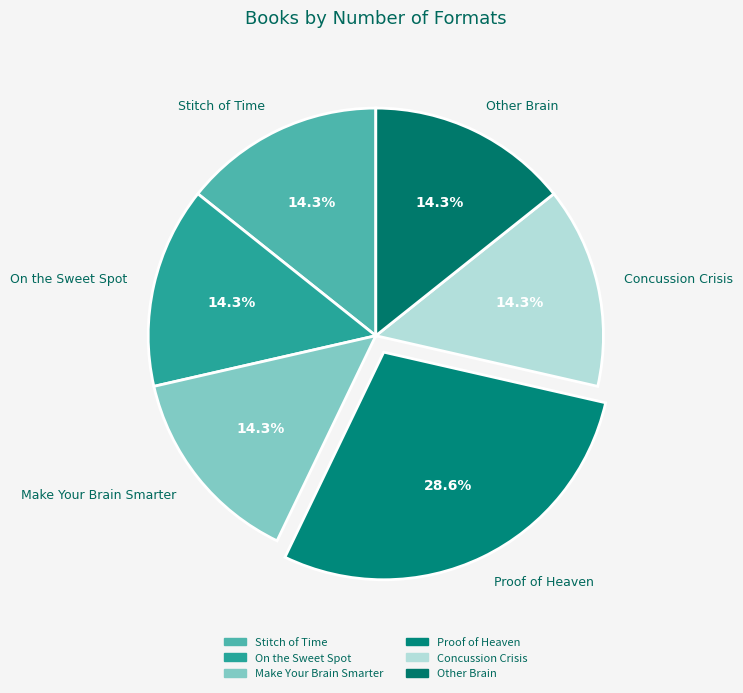

What is the ratio of the value at On the Sweet Spot to the value at Proof of Heaven?

0.5